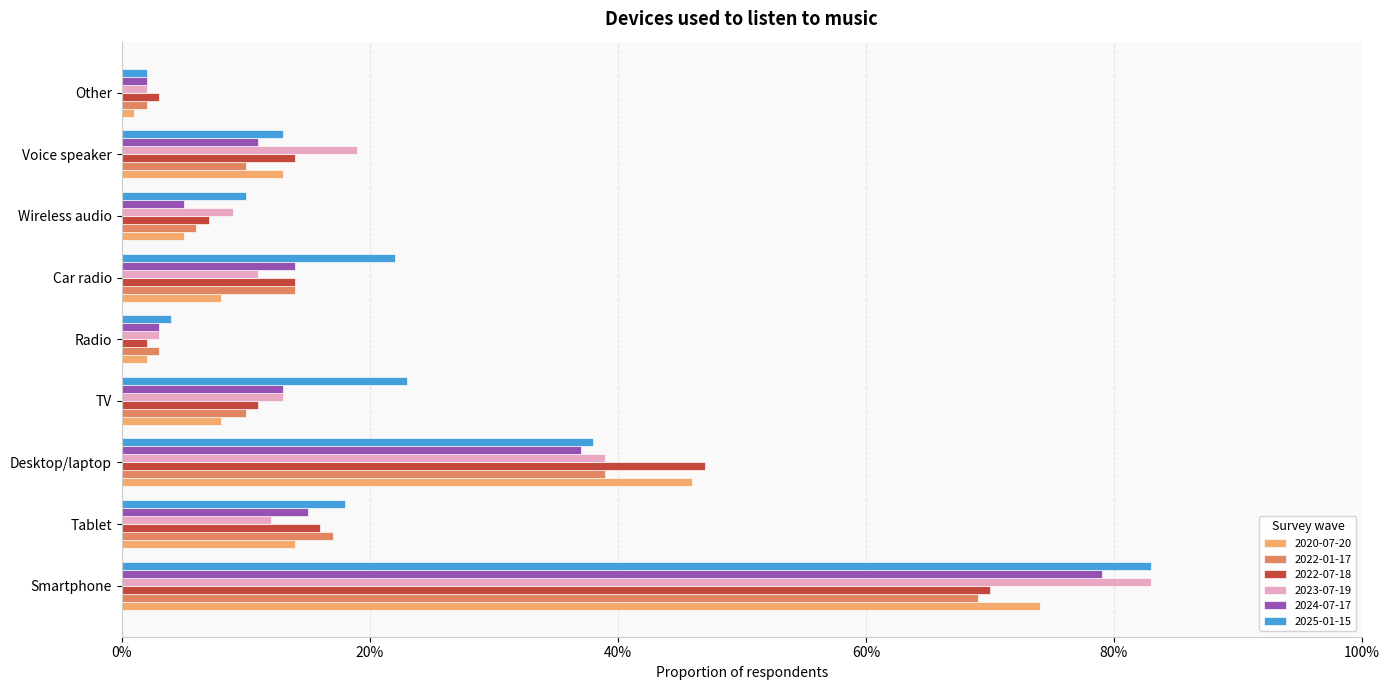

What are all the series names shown in the legend?

2020-07-20, 2022-01-17, 2022-07-18, 2023-07-19, 2024-07-17, 2025-01-15